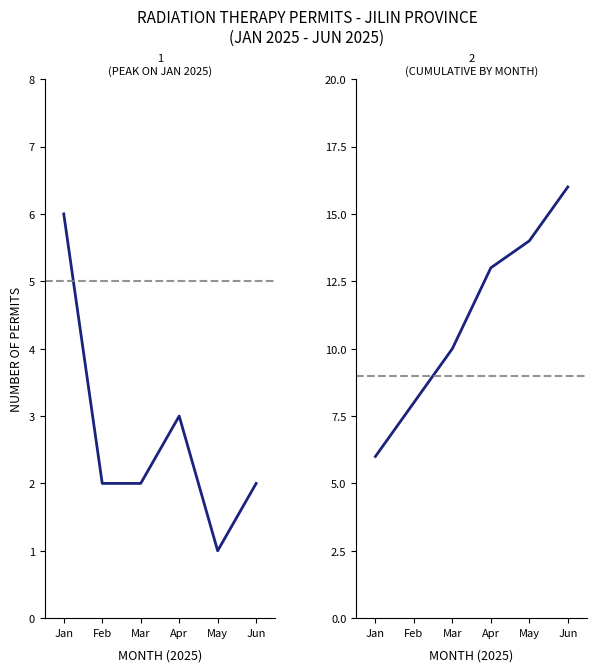

Which series has the largest range (max minus min)?

Cumulative Approvals